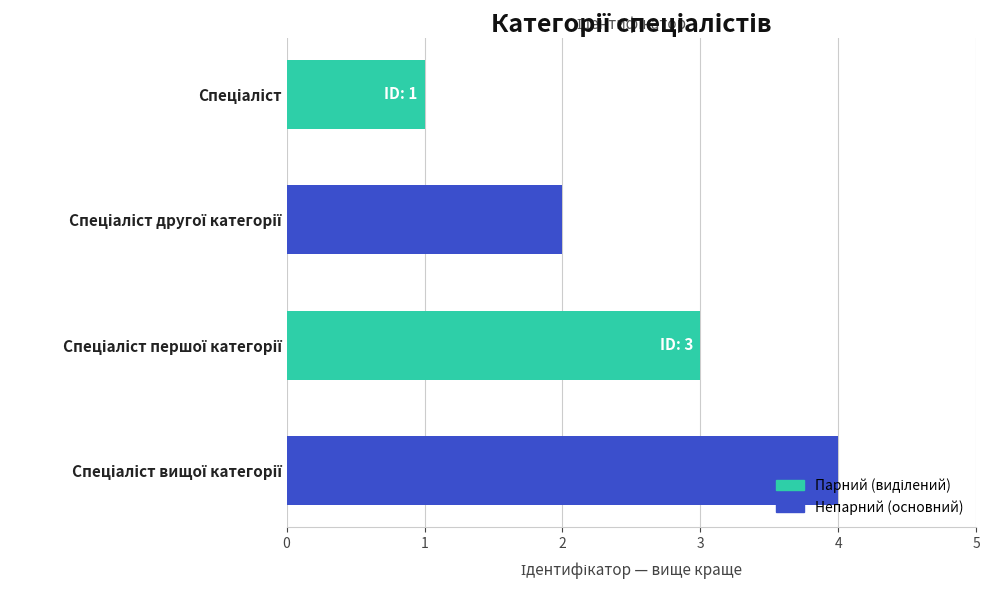

What is the sum of all values?

10